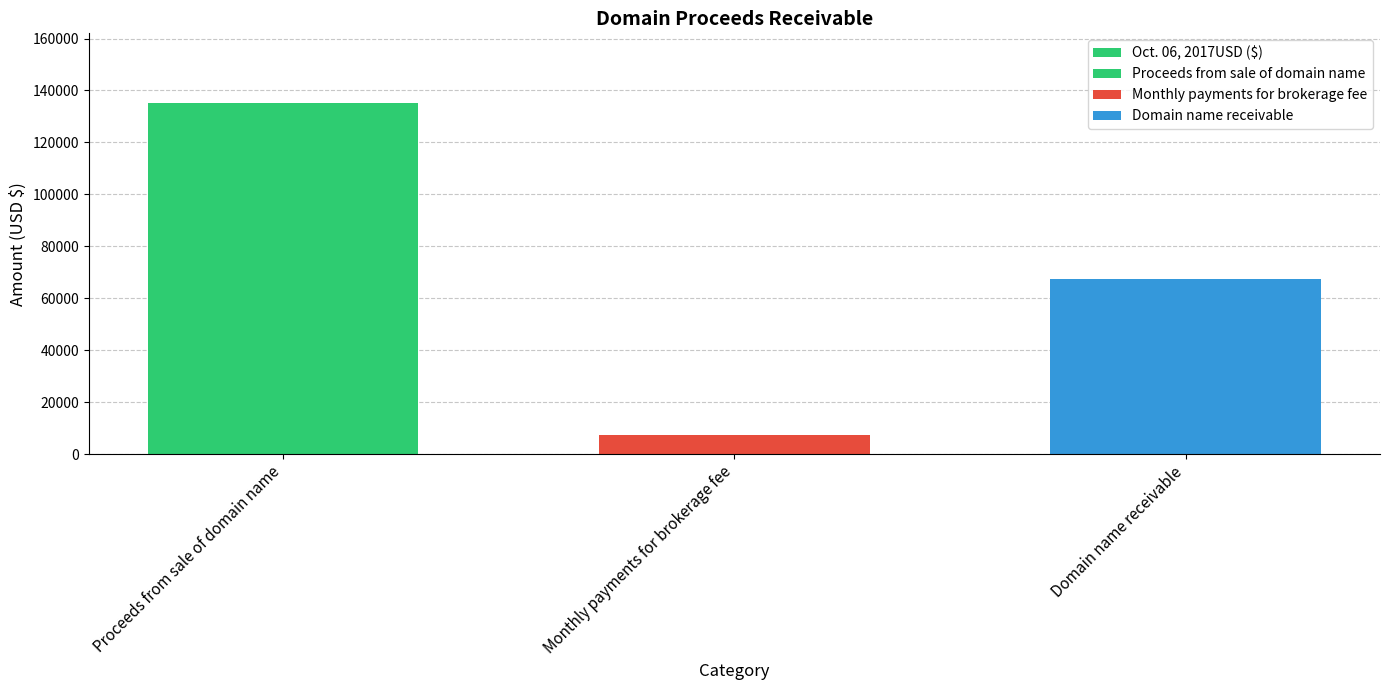

Where does the data first go above 67500?

Proceeds from sale of domain name